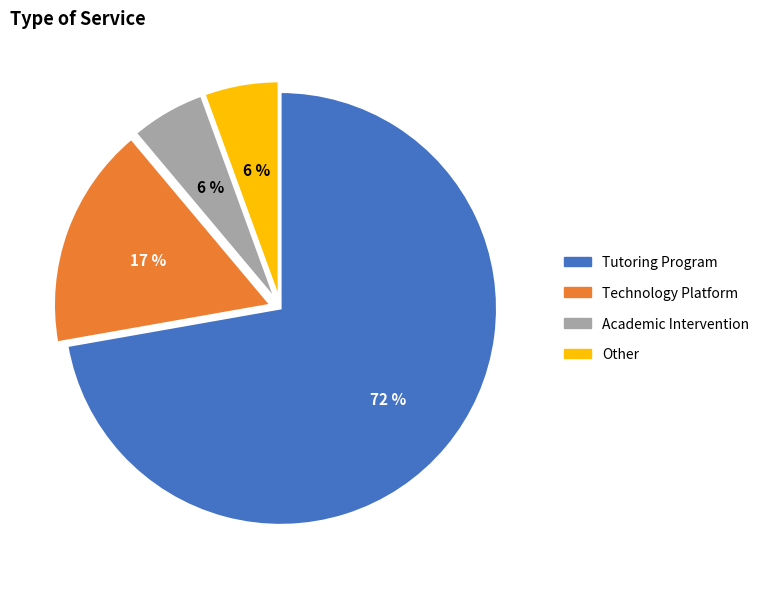

How many slices are in this pie chart?

4